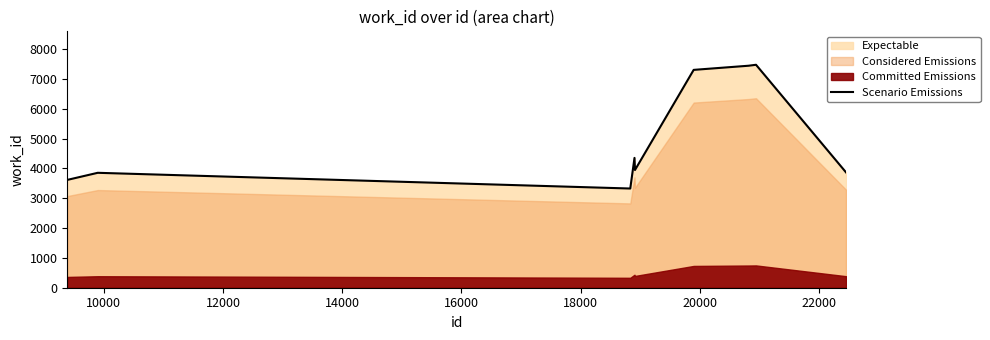

What is the lowest value of the Scenario Emissions series?

3326